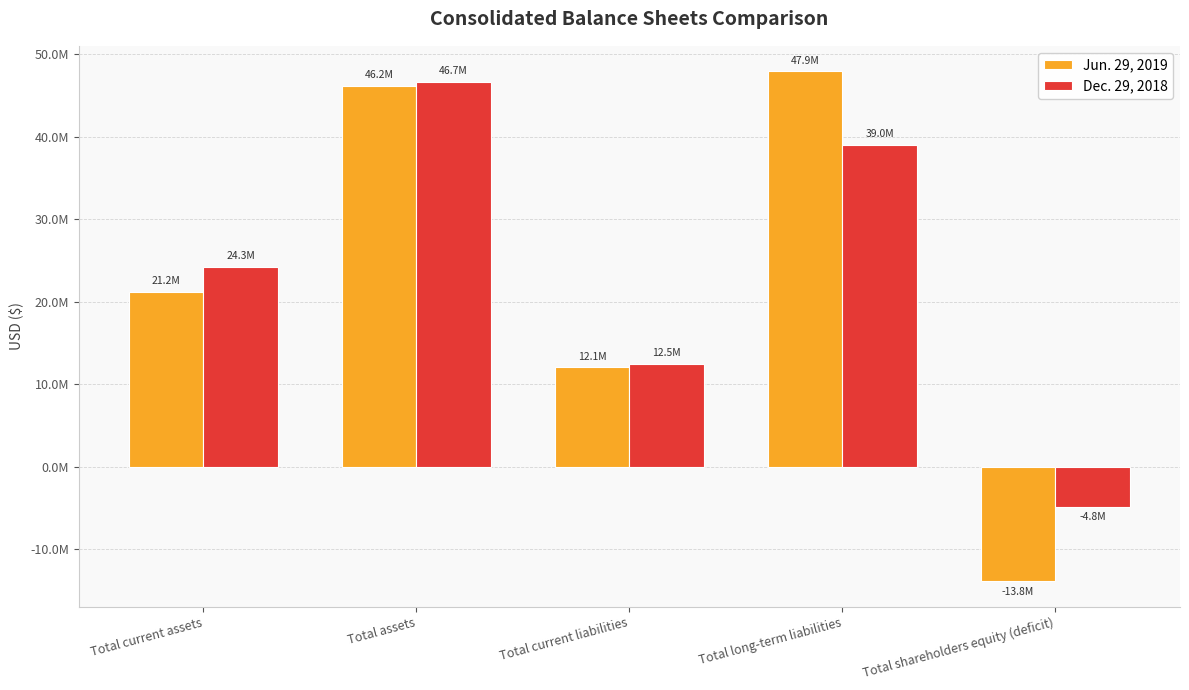

Are the bars grouped side by side (vs. stacked)?

Yes